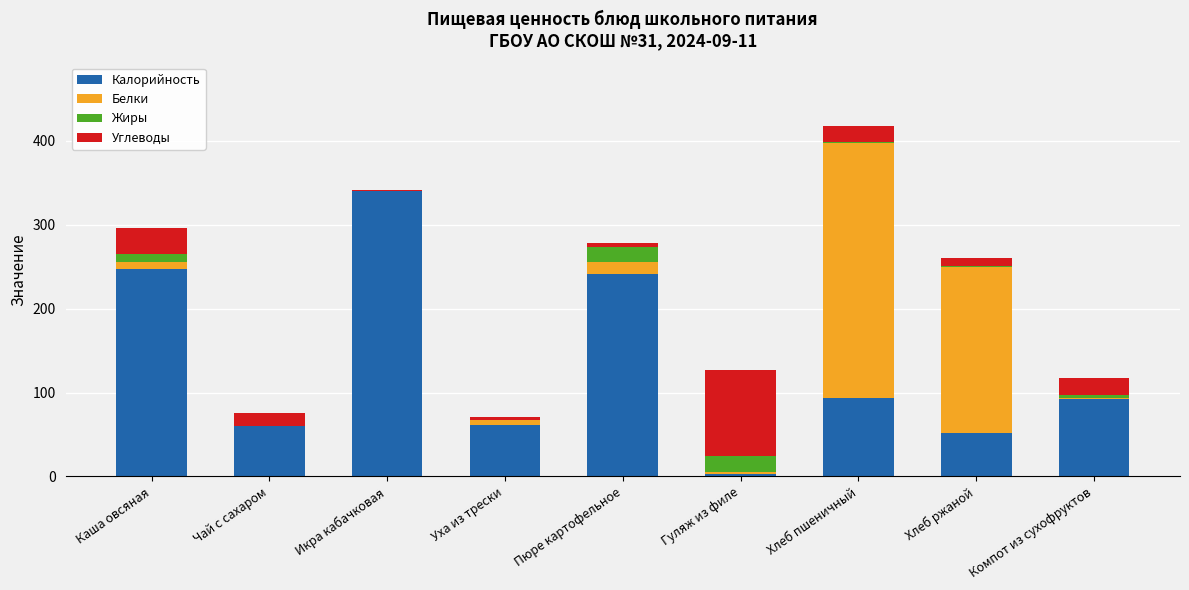

The value of Калорийность at Уха из трески is 61.5. True or false?

True